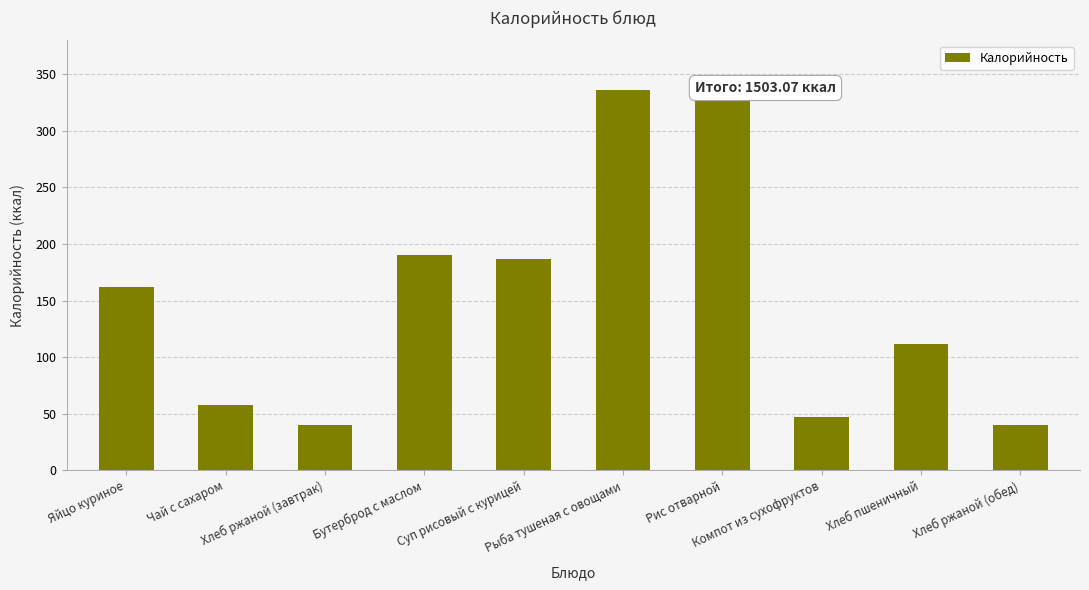

The value at Хлеб пшеничный is 77.3. True or false?

False